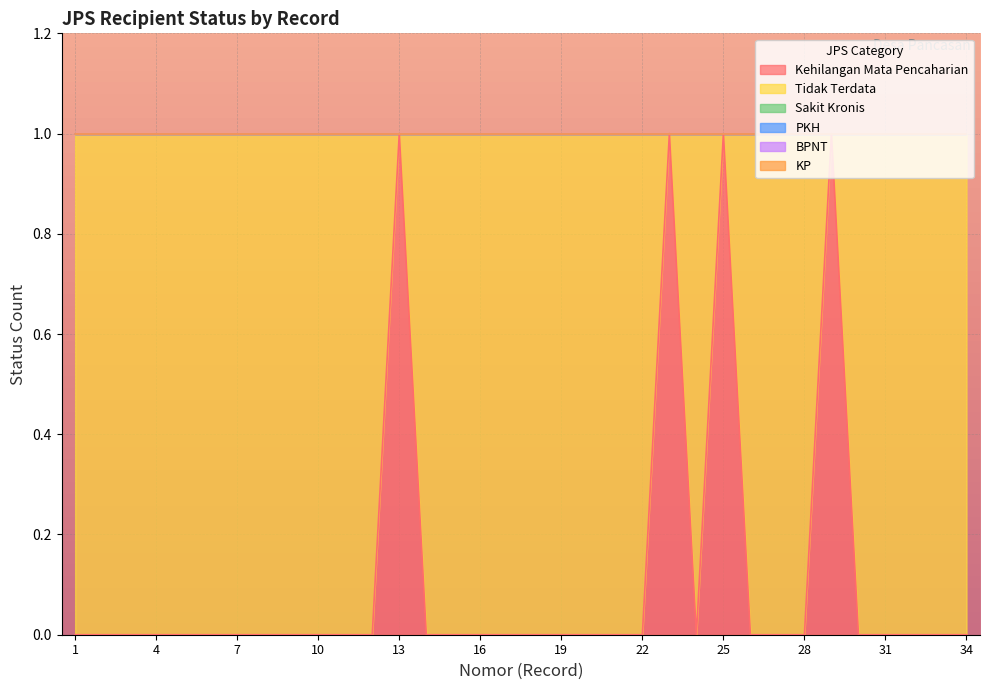

Which series has the largest total across all categories?

Tidak Terdata